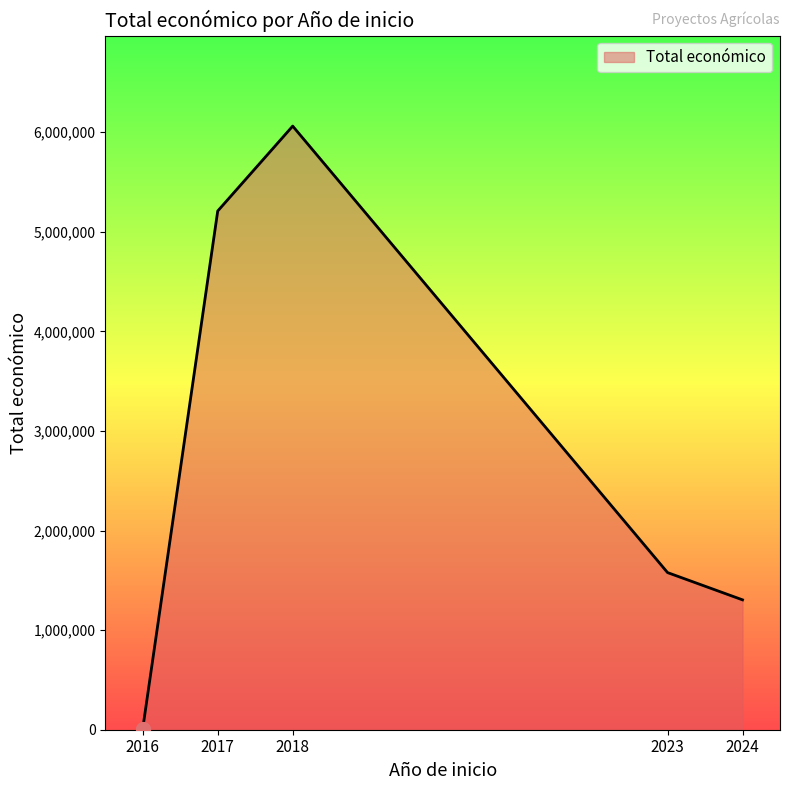

True or false: the data has more than 1 interior local peaks.

False